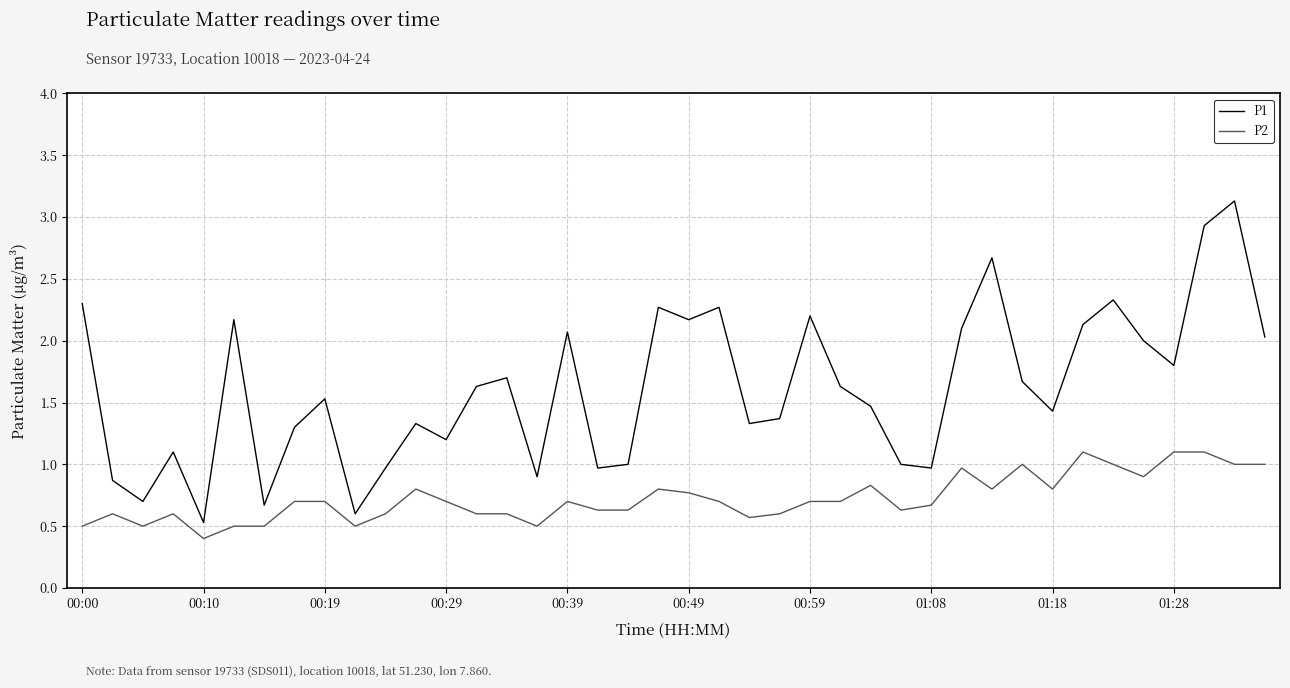

Which series has the largest range (max minus min)?

P1